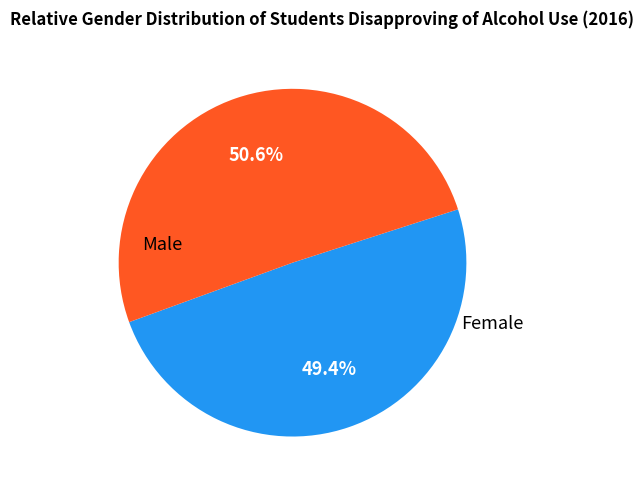

Does any single category account for the majority?

Yes